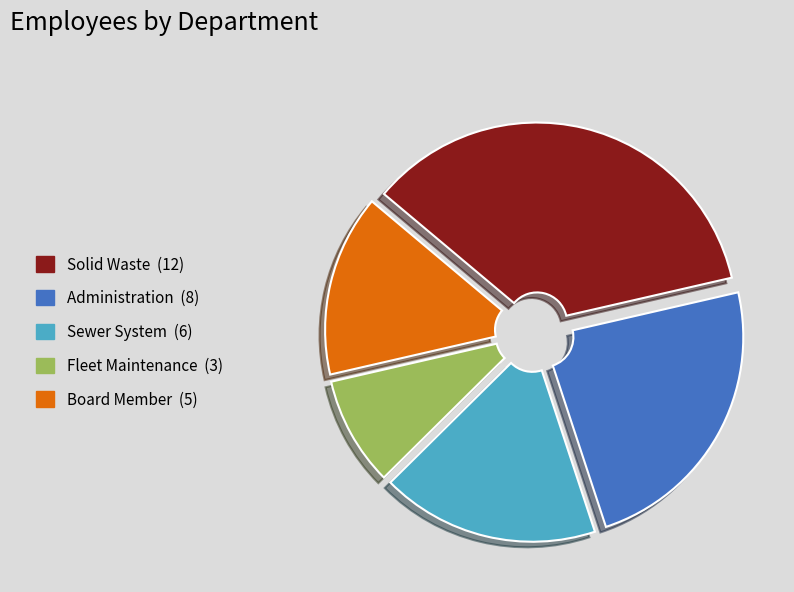

The Sewer System slice represents 18% of the pie. True or false?

True